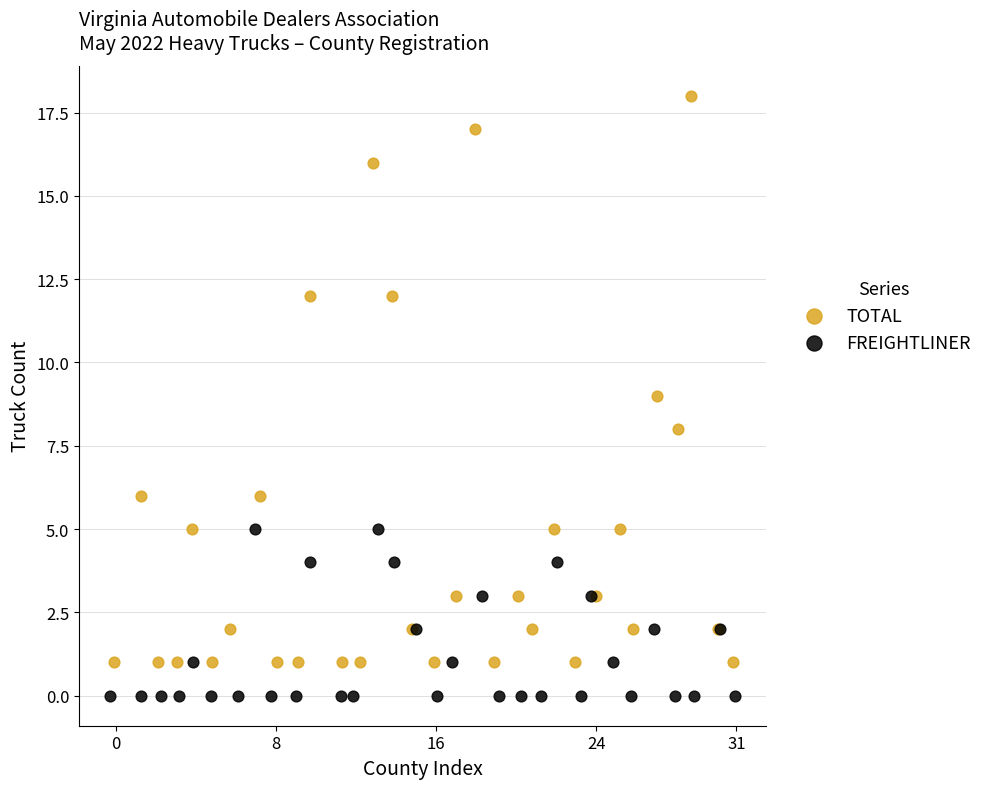

Which series has the largest Y range (max minus min)?

TOTAL